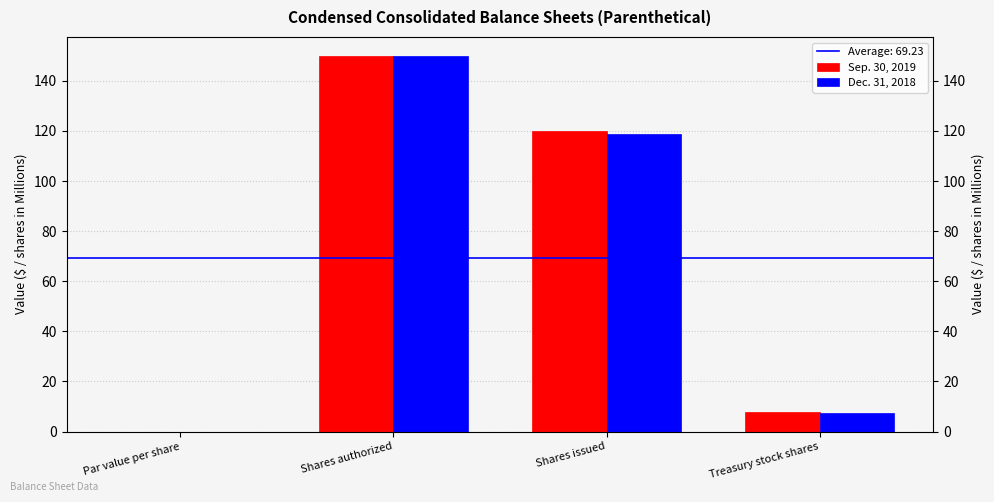

Is it true that Sep. 30, 2019 equals 120.1 at Shares issued?

True